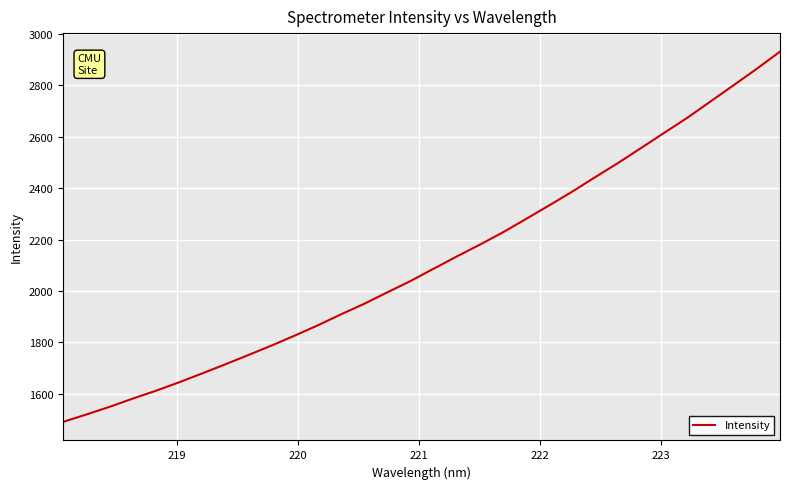

True or false: there are more than 2 points higher than both neighbors.

False